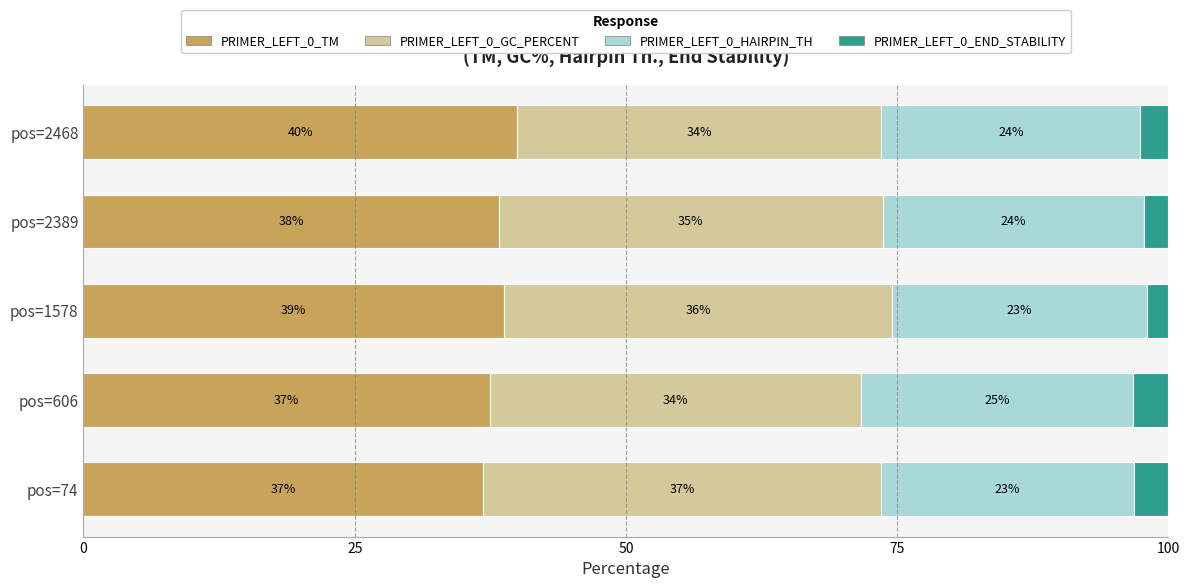

What are all the series names shown in the legend?

PRIMER_LEFT_0_TM, PRIMER_LEFT_0_GC_PERCENT, PRIMER_LEFT_0_HAIRPIN_TH, PRIMER_LEFT_0_END_STABILITY